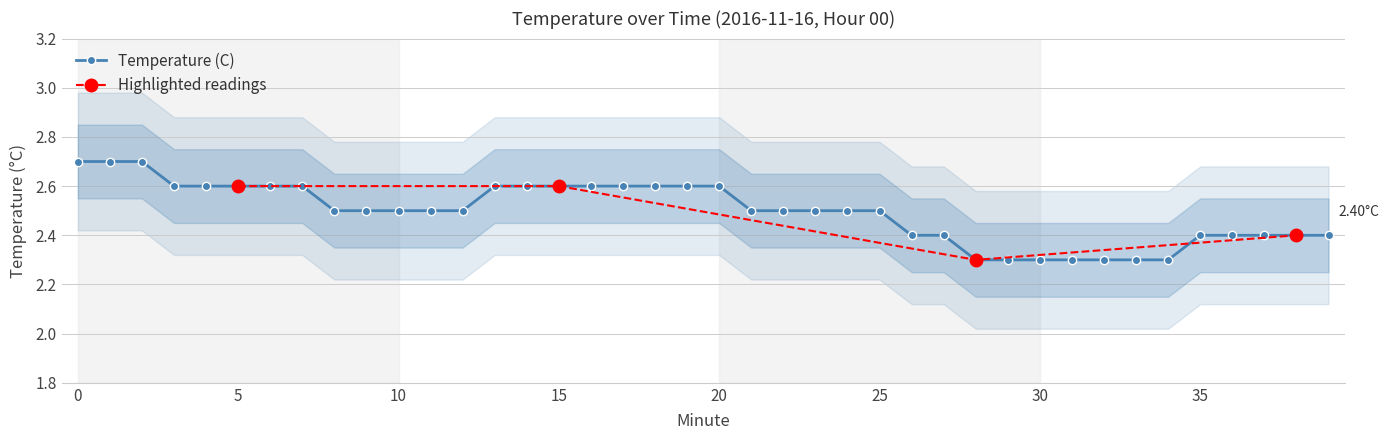

Reading right to left, list all the values displayed in this chart.

39=2.4	38=2.4	37=2.4	36=2.4	35=2.4	34=2.3	33=2.3	32=2.3	31=2.3	30=2.3	29=2.3	28=2.3	27=2.4	26=2.4	25=2.5	24=2.5	23=2.5	22=2.5	21=2.5	20=2.6	19=2.6	18=2.6	17=2.6	16=2.6	15=2.6	14=2.6	13=2.6	12=2.5	11=2.5	10=2.5	9=2.5	8=2.5	7=2.6	6=2.6	5=2.6	4=2.6	3=2.6	2=2.7	1=2.7	0=2.7